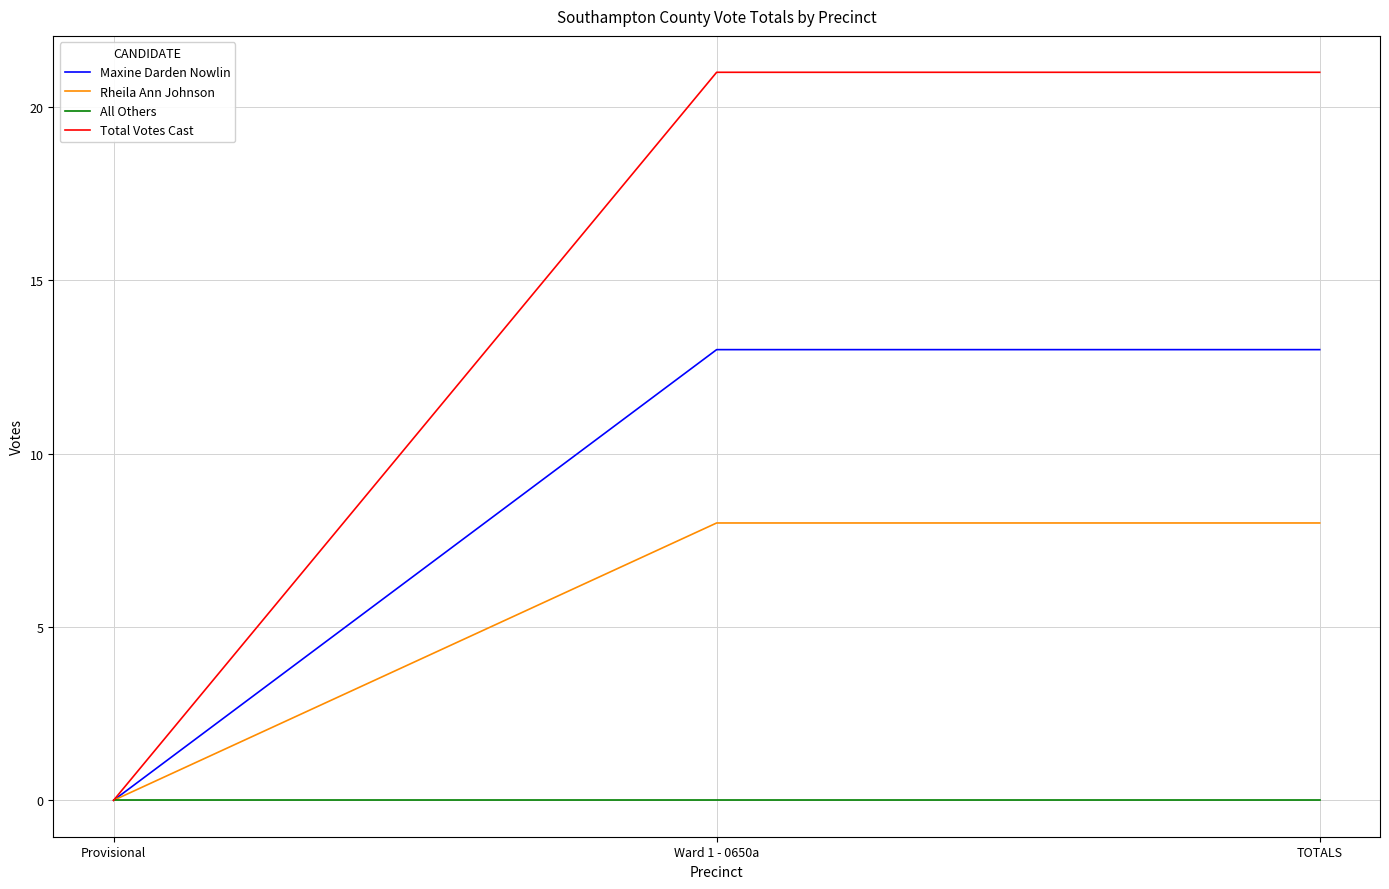

How many lines are shown in the chart?

4